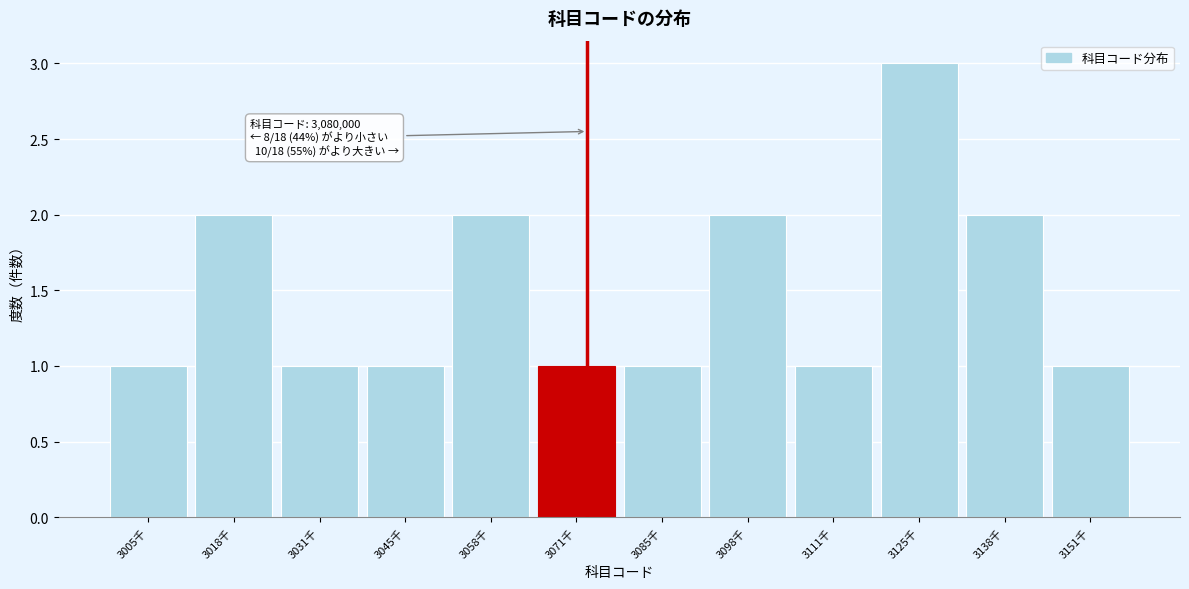

Reading left to right, extract all data points from this chart.

3005千=1	3018千=2	3031千=1	3045千=1	3058千=2	3071千=1	3085千=1	3098千=2	3111千=1	3125千=3	3138千=2	3151千=1